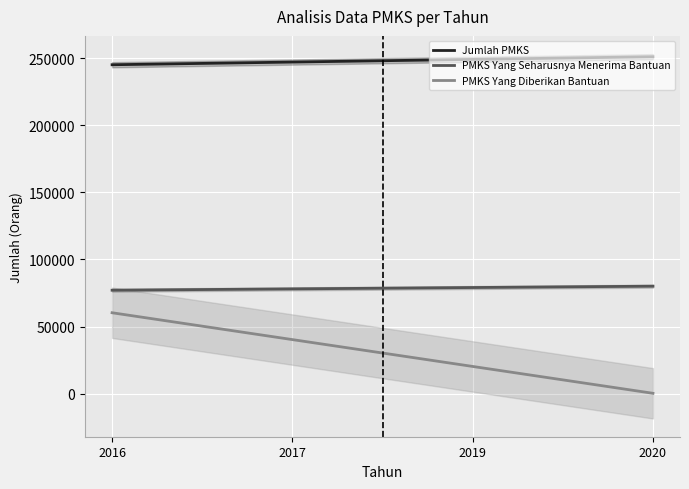

At which label does PMKS Yang Diberikan Bantuan first exceed 40239?

2016